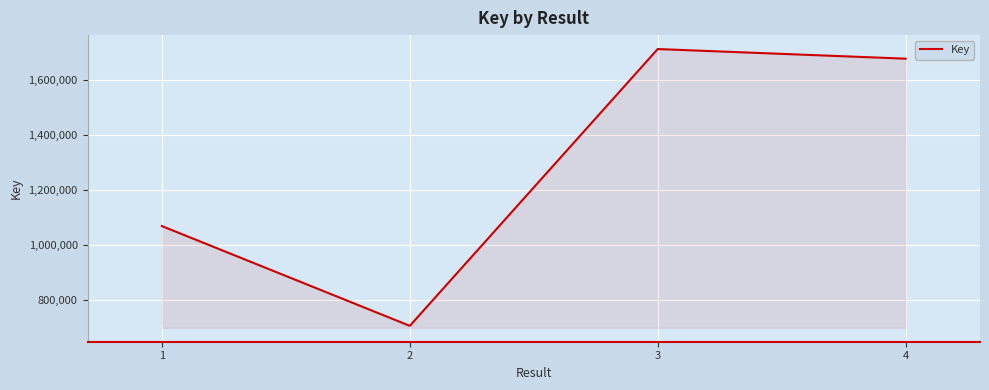

Reading right to left, extract all data points from this chart.

4=1676594	3=1711624	2=704450	1=1067503